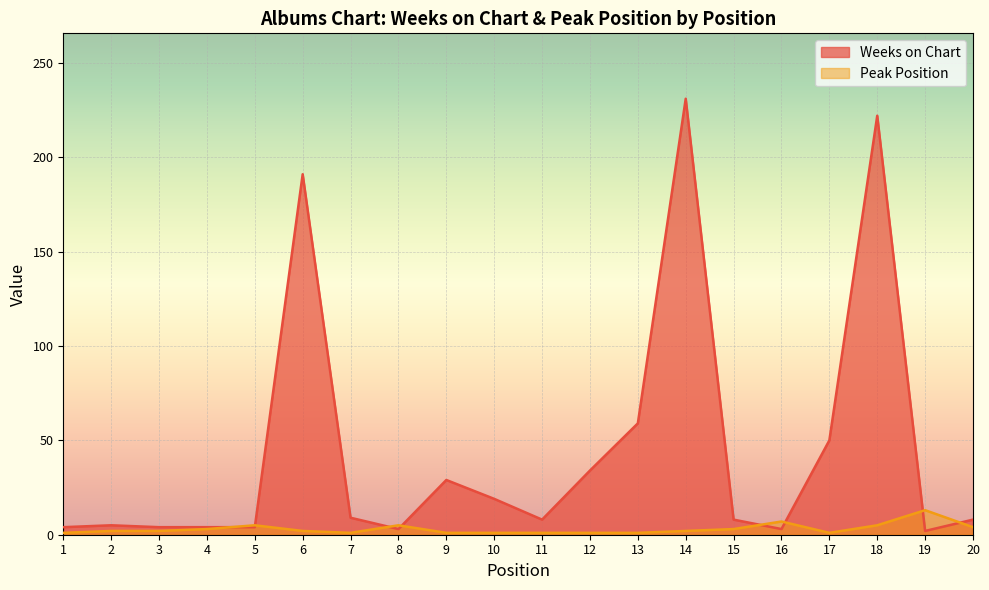

At which label is Weeks on Chart closest to 116?

13